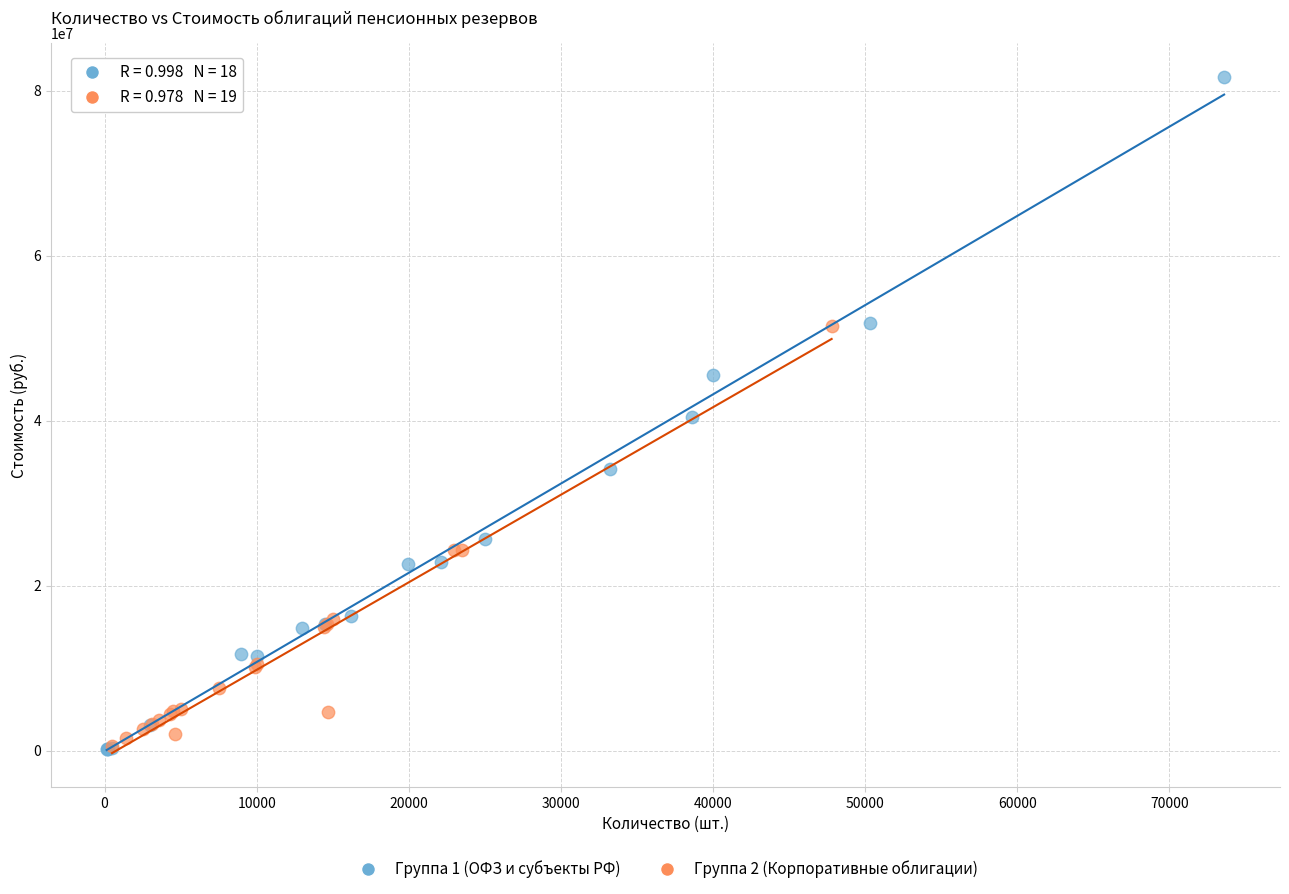

Which series reaches the maximum Y coordinate?

Группа 1 (ОФЗ и субъекты РФ)